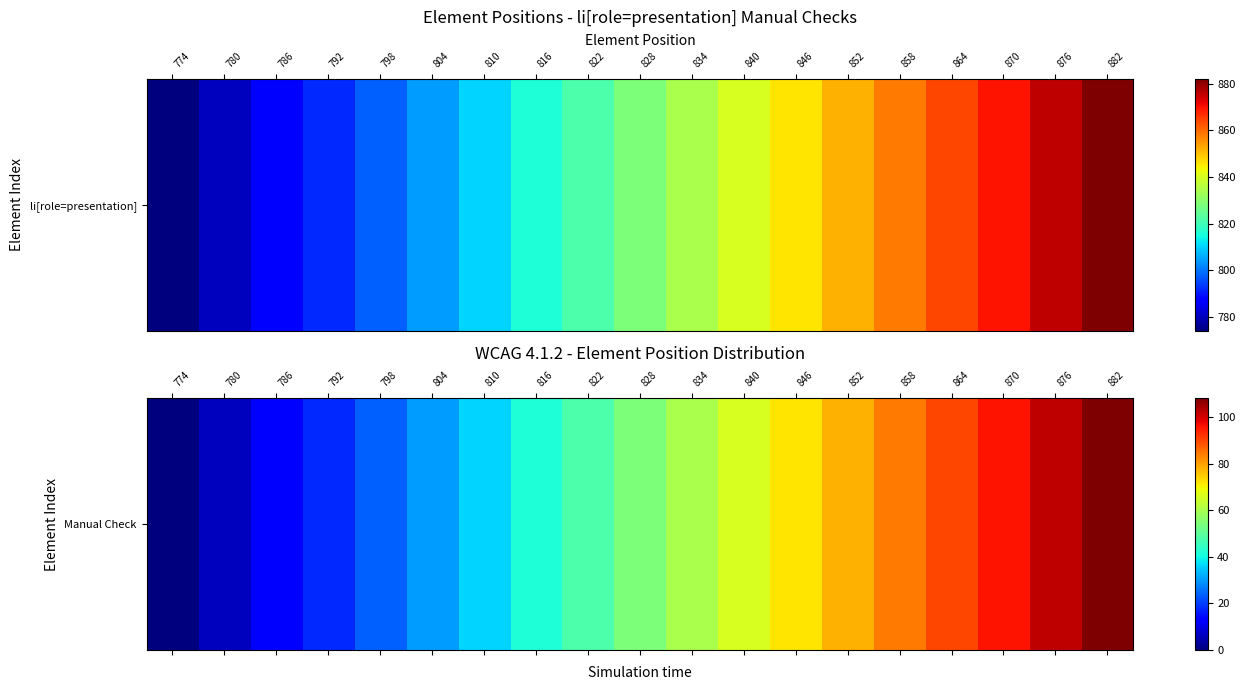

What is the sum of the values at 804 and 780?

36